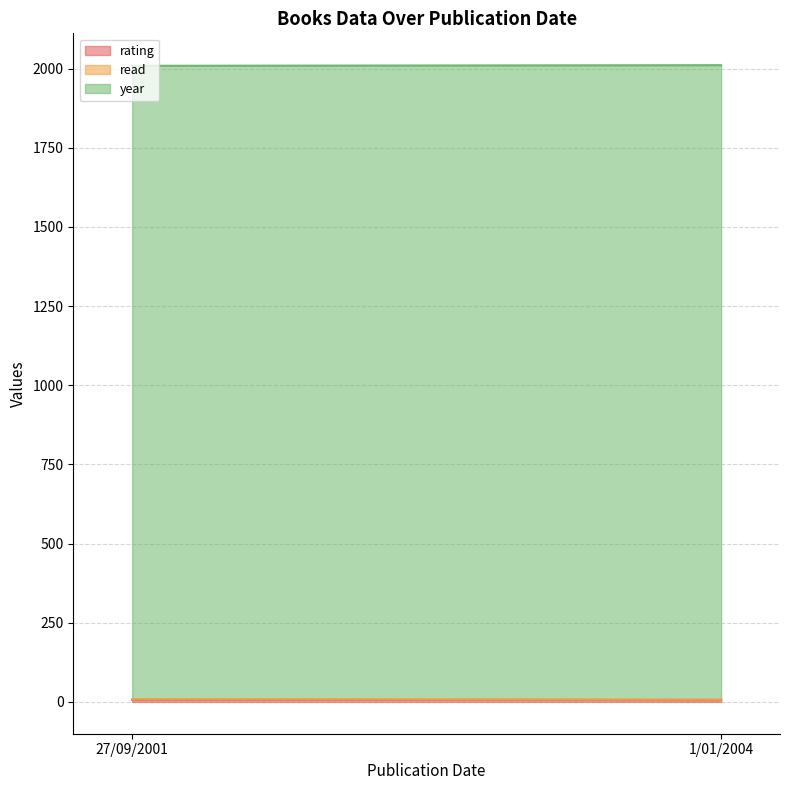

At which category does the chart reach its minimum across all series?

27/09/2001